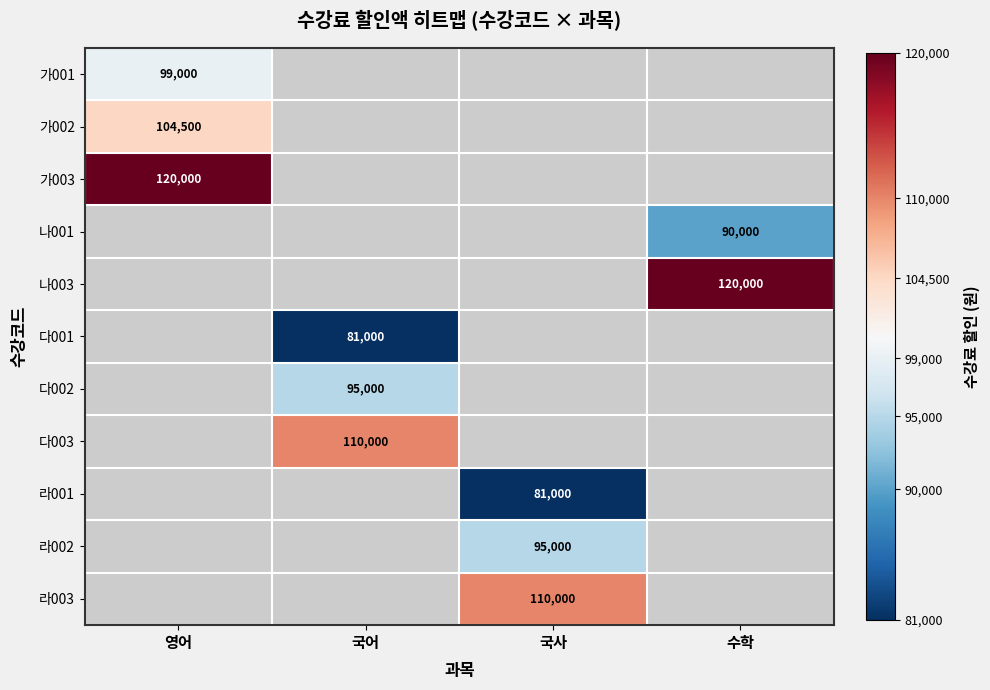

Is it true that 라002 equals 95000 at 국사?

True